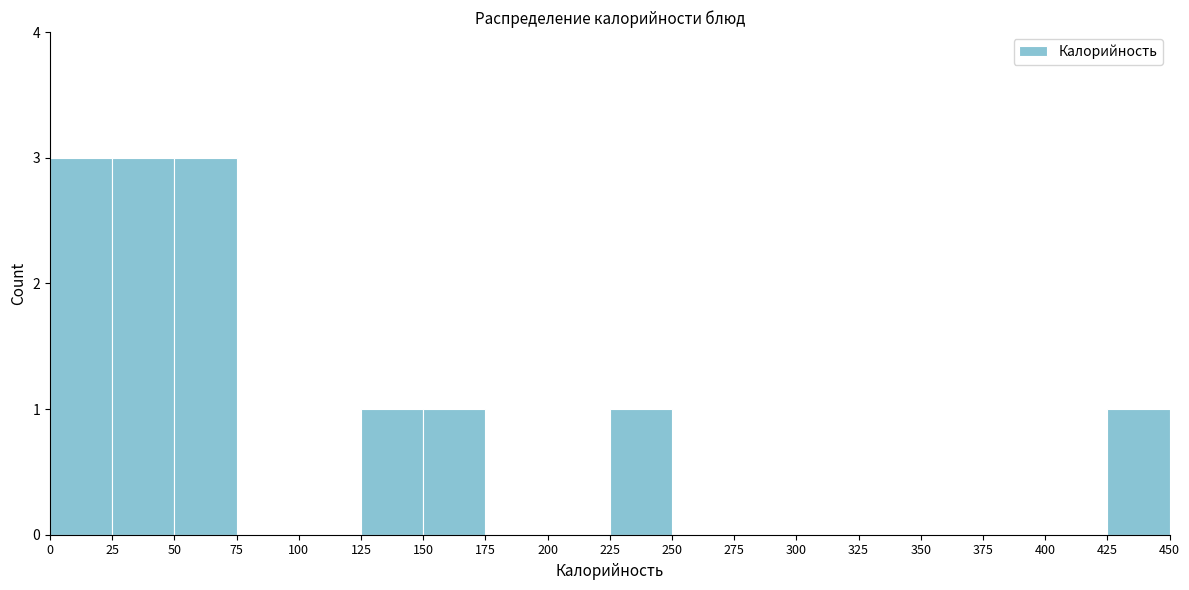

What is the height of the bar covering 125 to 150 on the x-axis? The values are not printed on the chart, so give them approximately, as read against the axis.

1